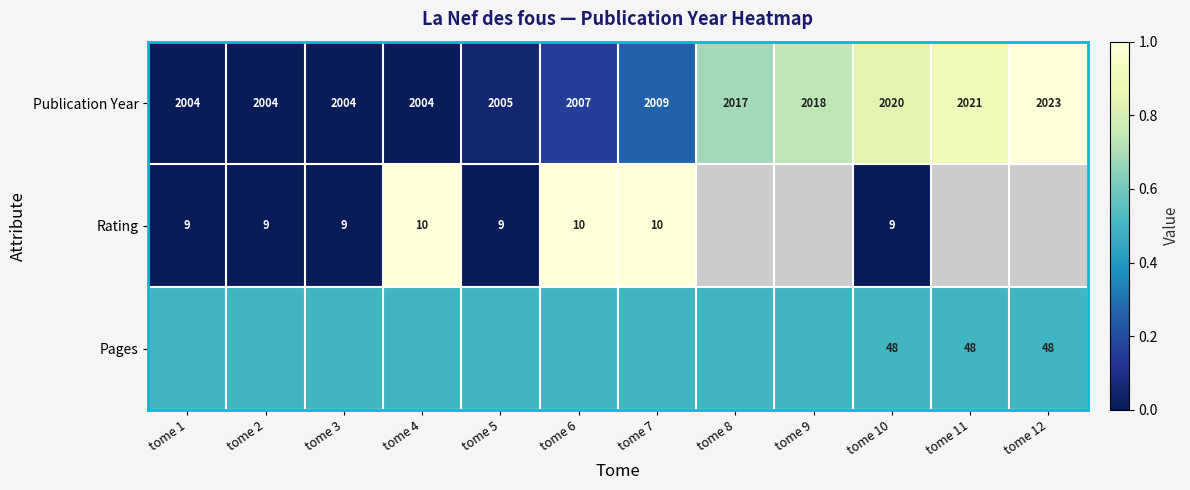

The value of Publication Year at tome 7 is 647.5. True or false?

False